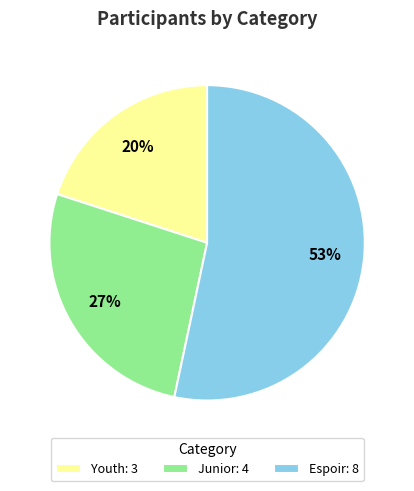

To the nearest percent, what is the average slice percentage?

33%